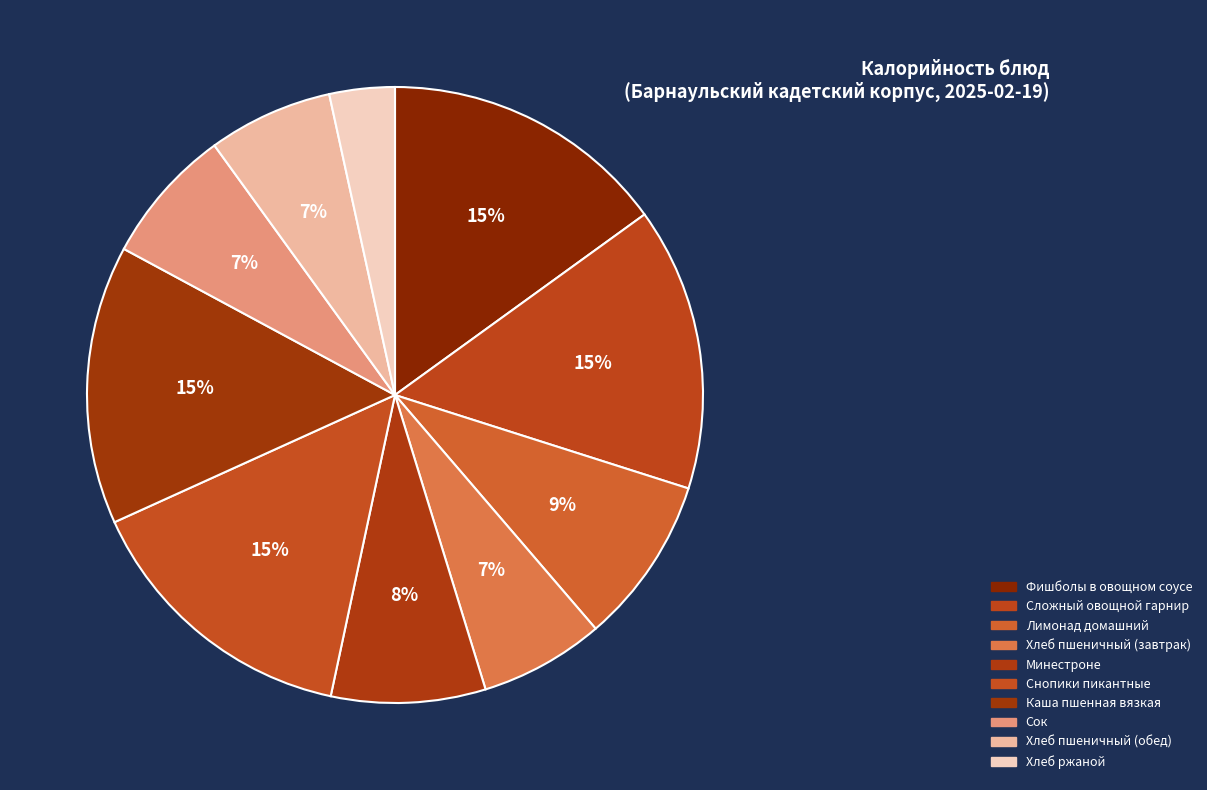

Rank the categories by value from lowest to highest.

Хлеб ржаной, Хлеб пшеничный (завтрак), Хлеб пшеничный (обед), Сок, Минестроне, Лимонад домашний, Каша пшенная вязкая, Сложный овощной гарнир, Снопики пикантные, Фишболы в овощном соусе